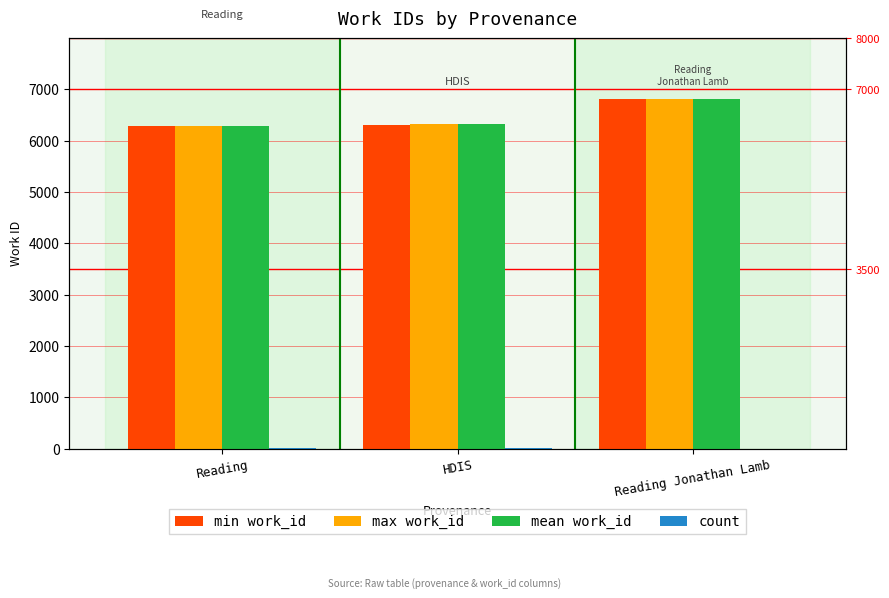

At which label is count closest to 3?

HDIS